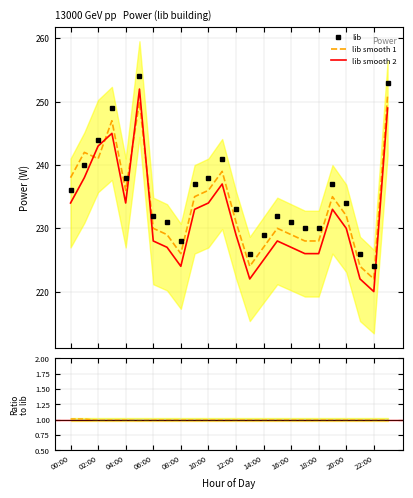

What is the average value of the lib_ref2 series?

232